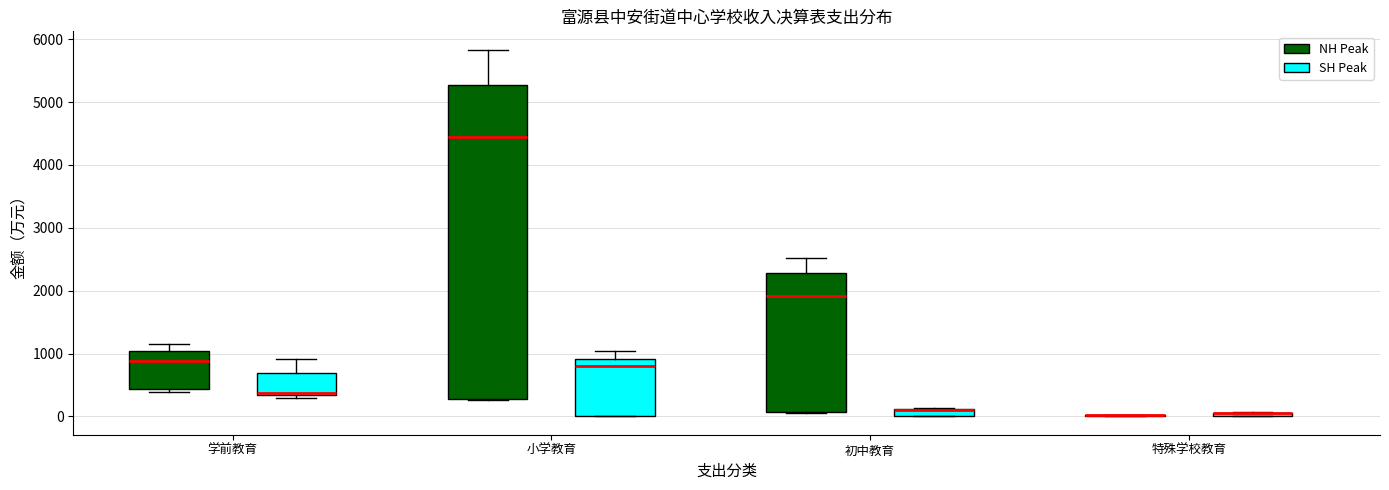

Comparing the boxes themselves (not the whiskers), which one is the tallest?

小学教育 (NH Peak)